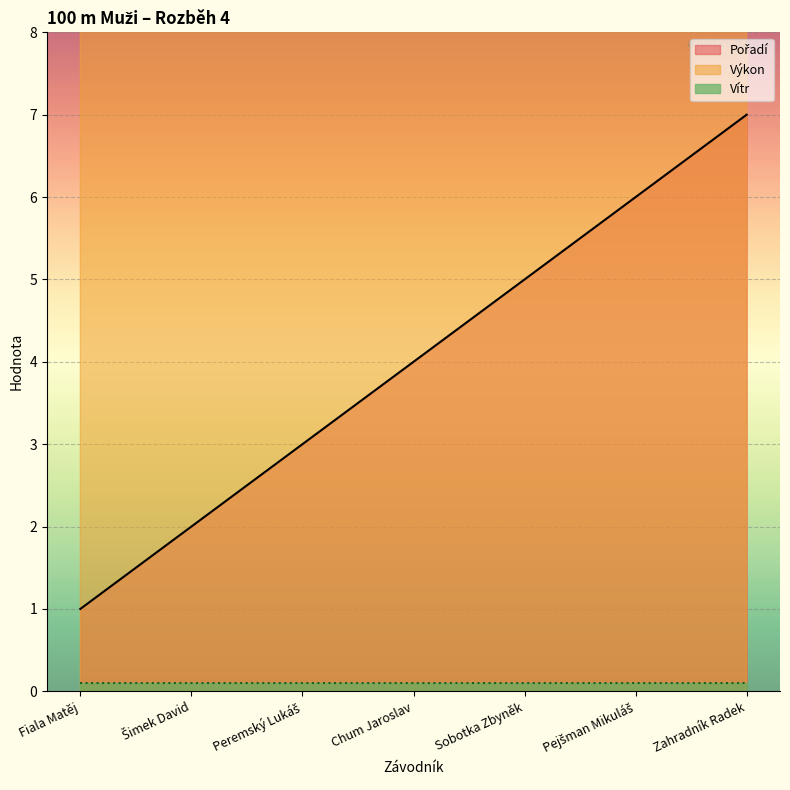

True or false: Výkon has more than 0 interior local peaks.

False